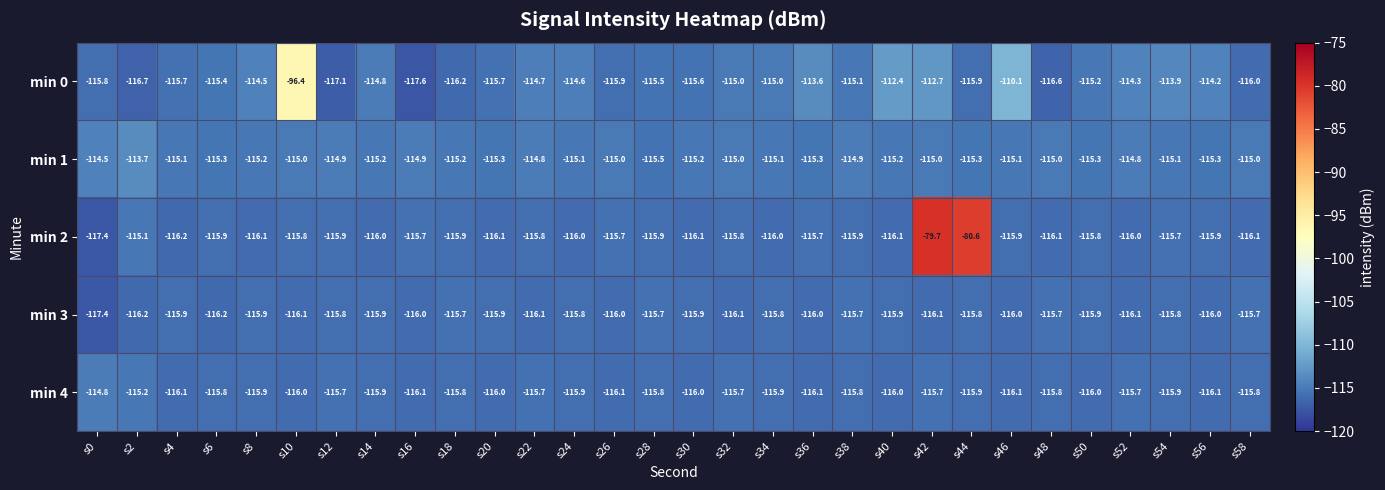

How many values in the min 1 series are below -115?

17